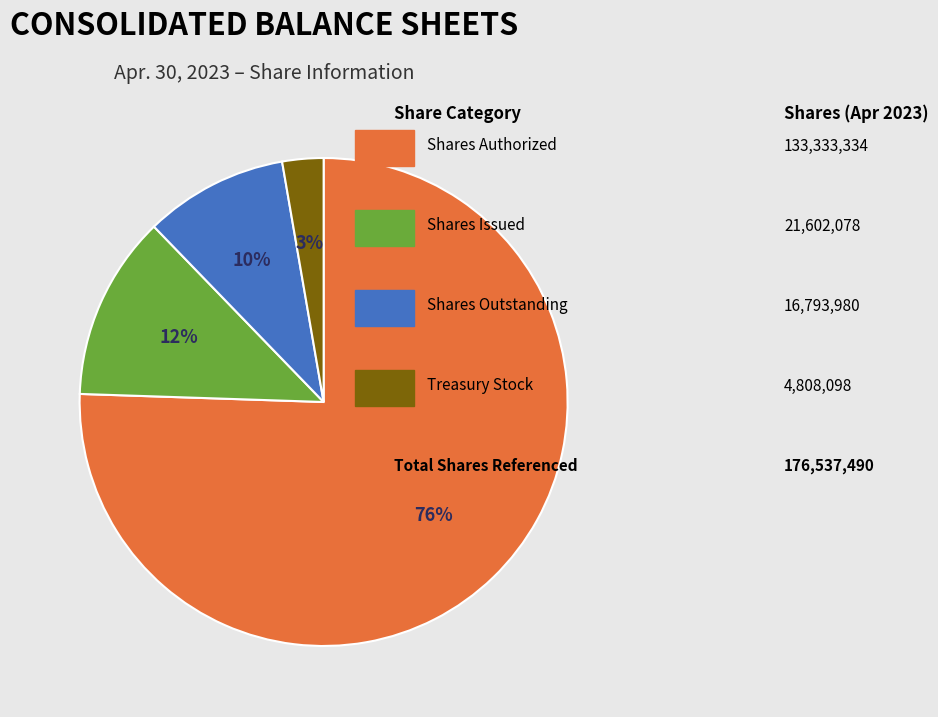

To the nearest percent, what is the average slice percentage?

25%